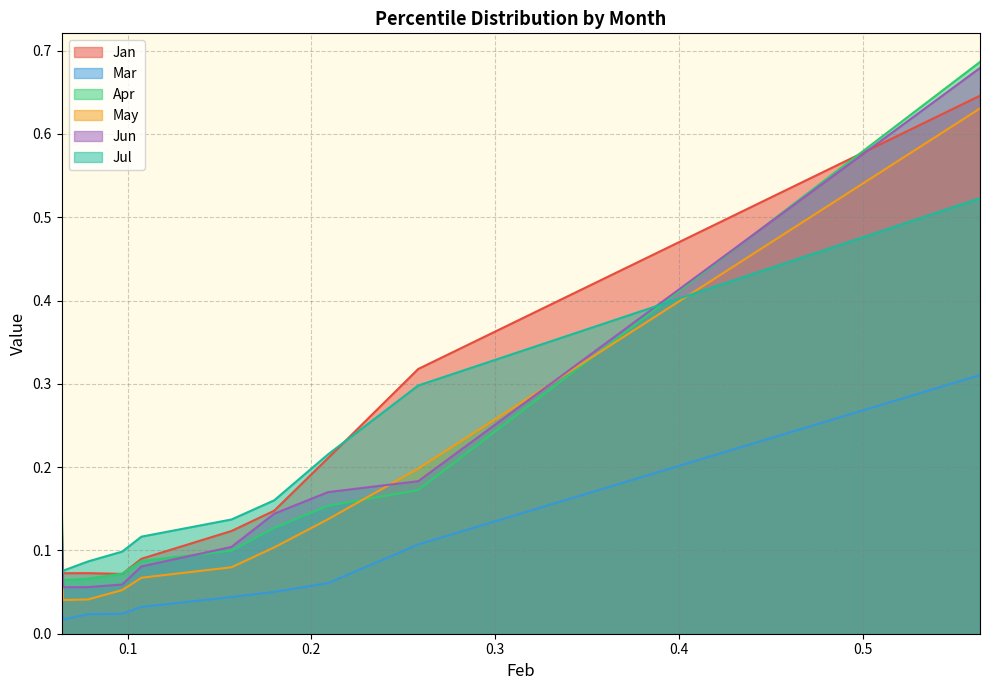

What is the difference between the highest and lowest values at pct55?

0.1